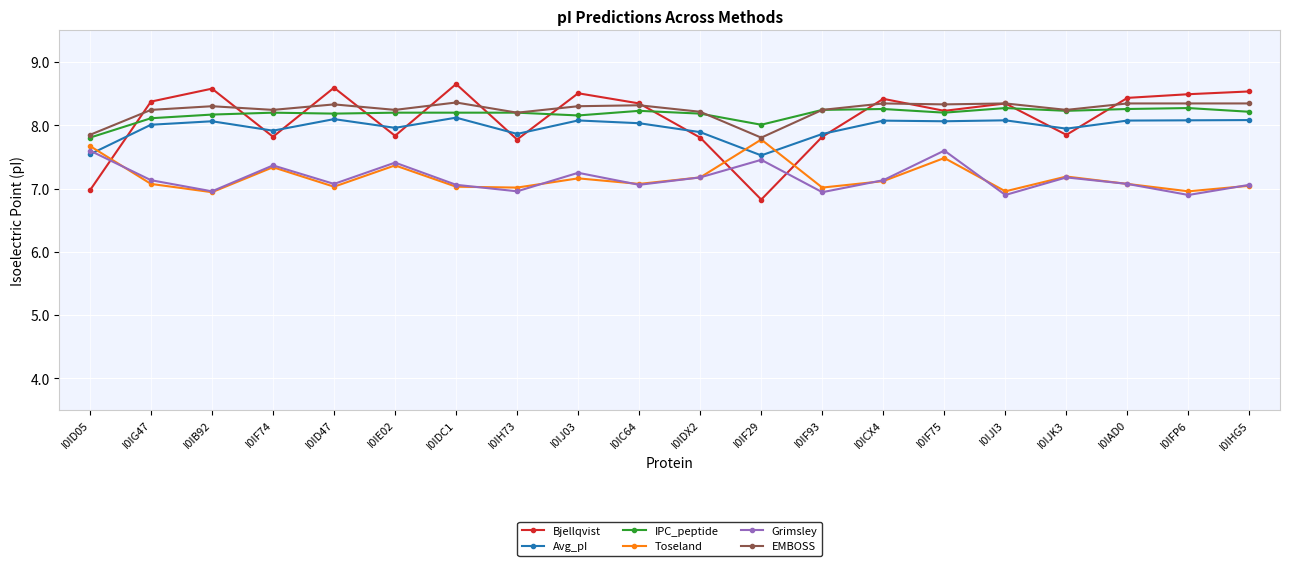

Which category has the highest value in the Toseland series?

I0IF29